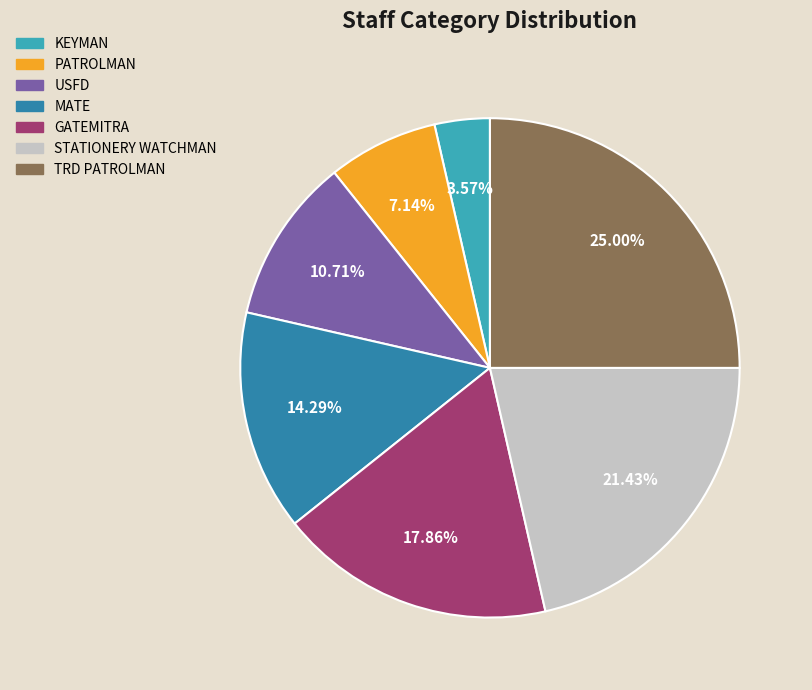

What is the ratio of the value at TRD PATROLMAN to the value at STATIONERY WATCHMAN?

1.2